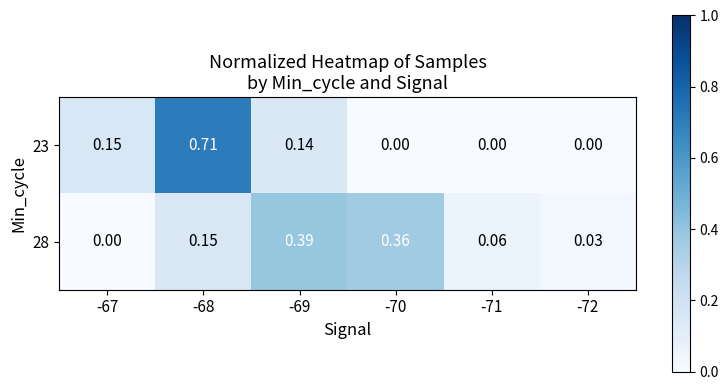

Which has a higher value, -67 or -69?

-67